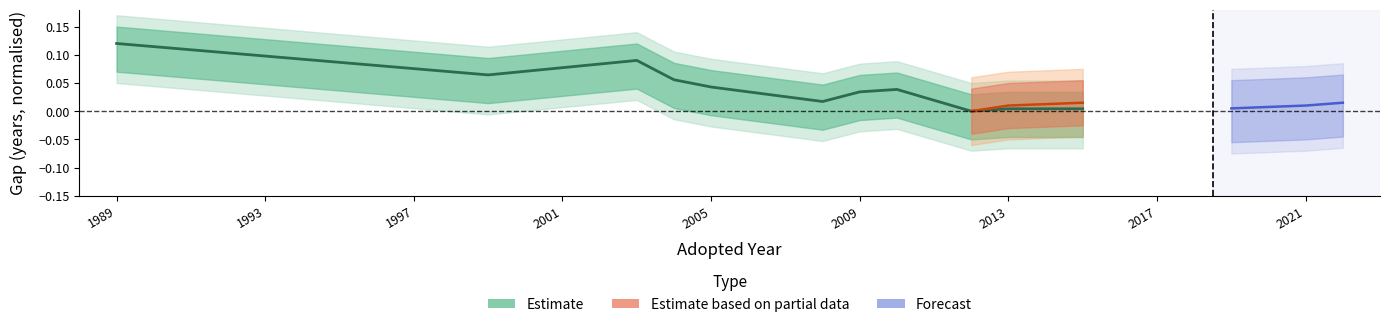

What is the sum of all values?

0.5